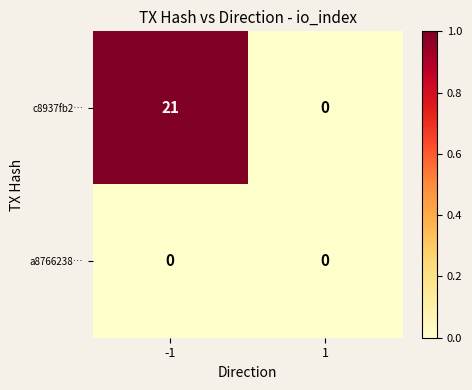

Rank the series by their average value, from lowest to highest.

a8766238…, c8937fb2…